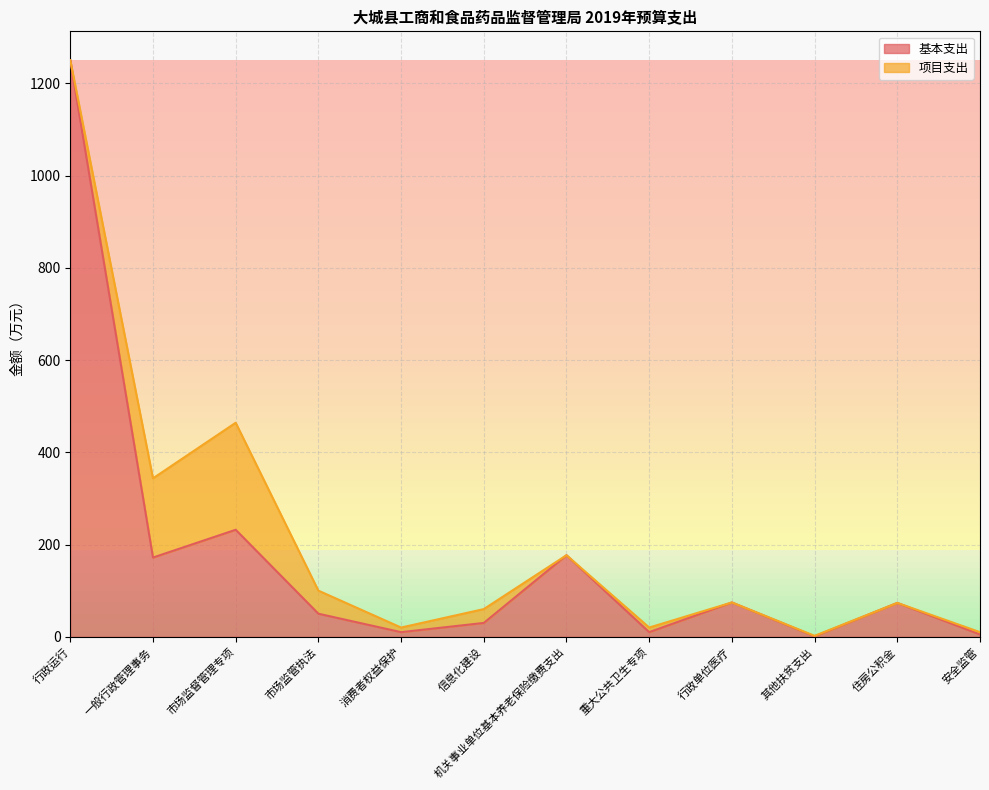

Does the chart have visible grid lines?

Yes